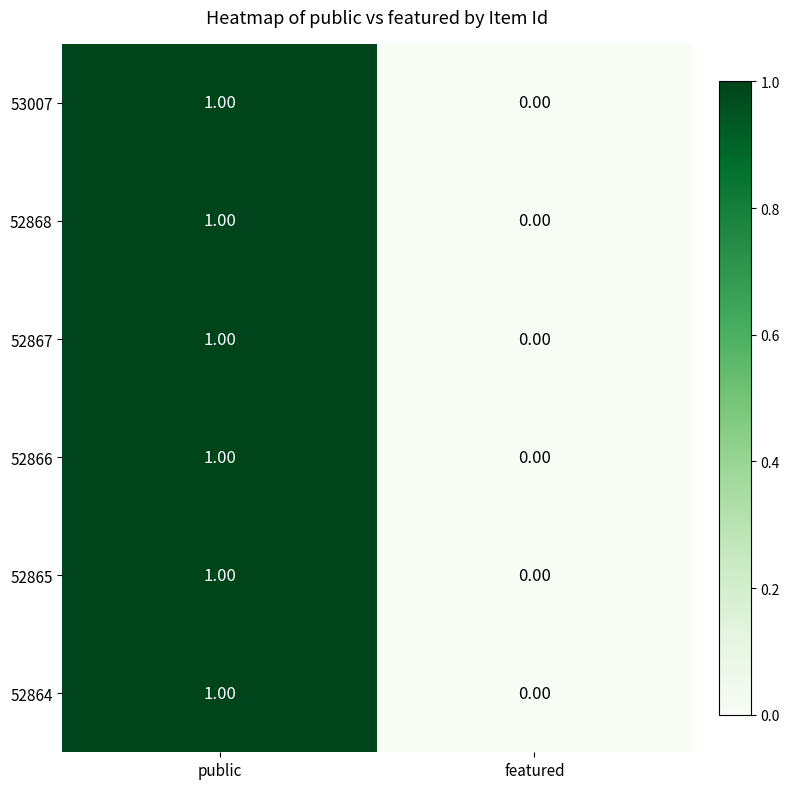

At which label is 53007 closest to 0?

featured